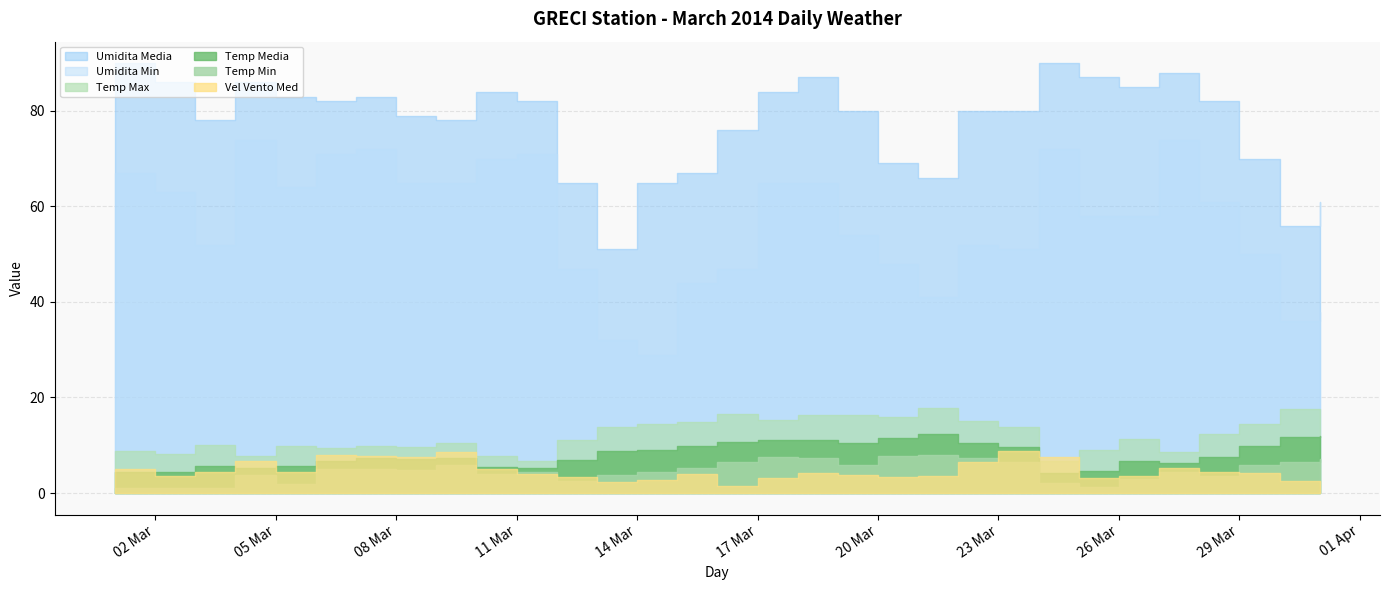

At which label is Vel Vento Med closest to 5?

2014-03-01